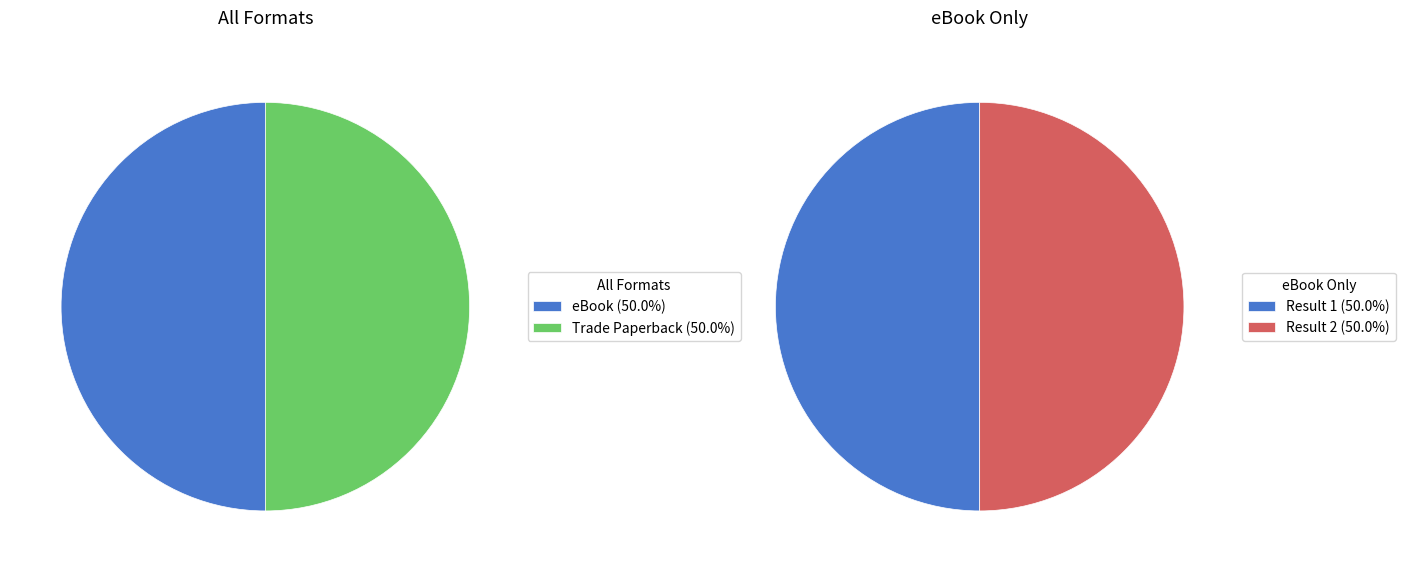

What percentage is the Trade Paperback slice, to the nearest percent?

50%